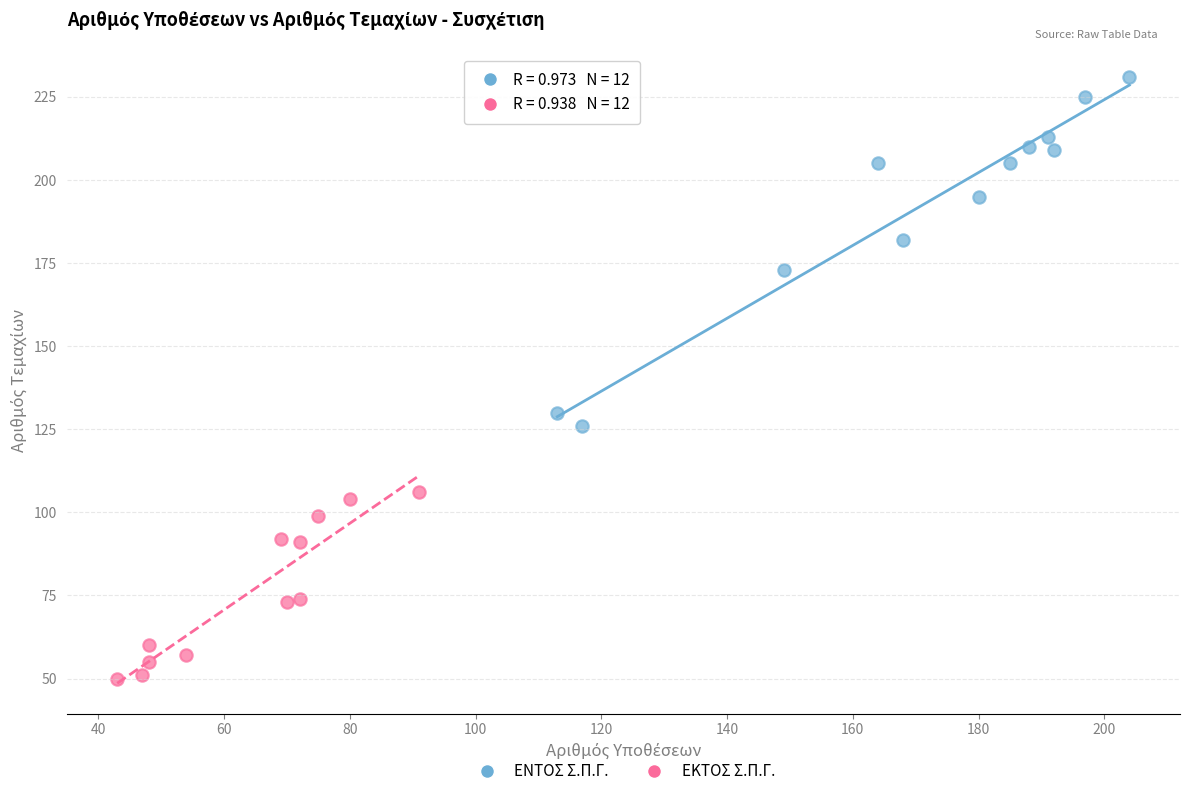

Which series reaches the minimum Y coordinate?

ΕΚΤΟΣ Σ.Π.Γ.